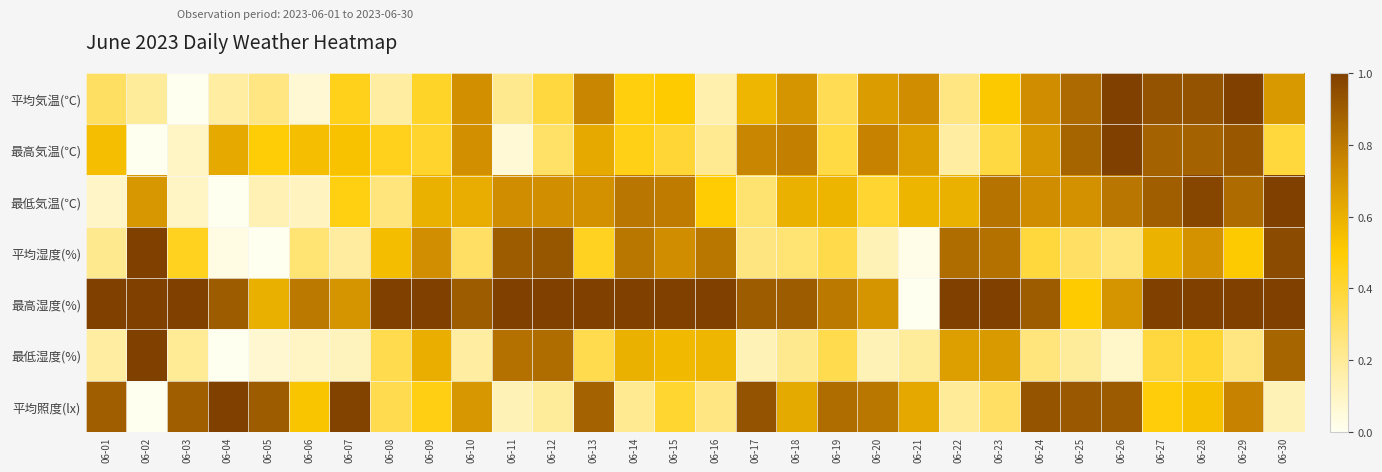

At which category does the chart reach its minimum across all series?

06-03